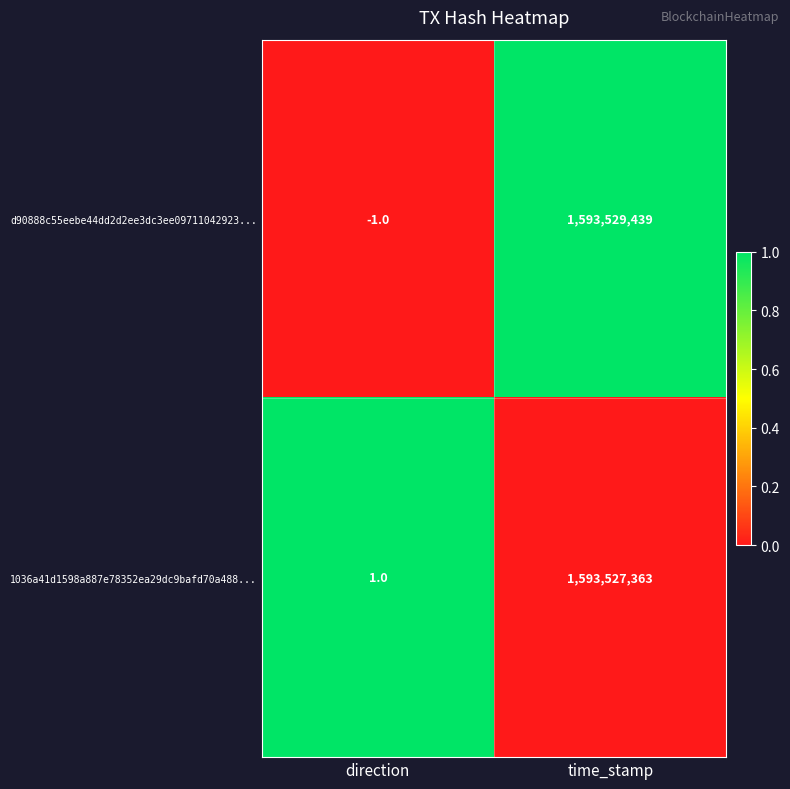

List the series in order of their peak value, lowest first.

1036a41d1598a887e78352ea29dc9bafd70a488..., d90888c55eebe44dd2d2ee3dc3ee09711042923...